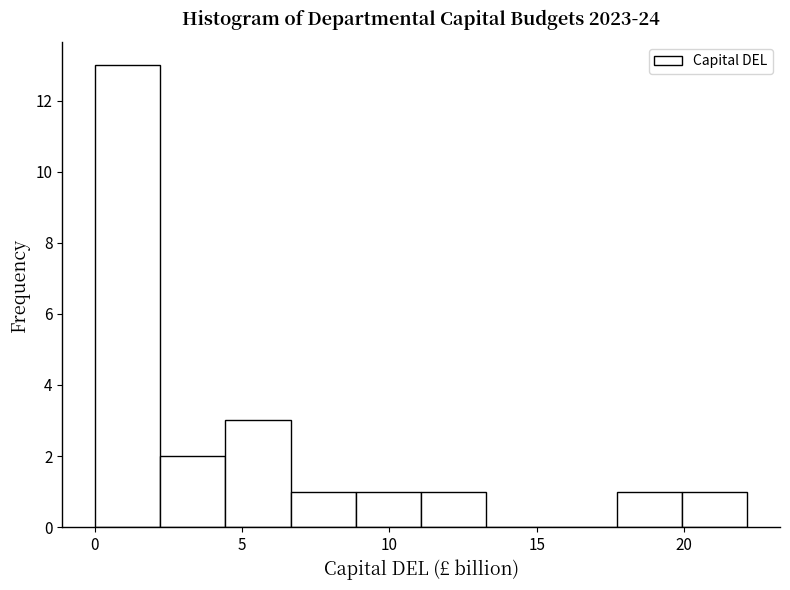

Over which range of the x-axis is the bar tallest?

0.0 to 2.0